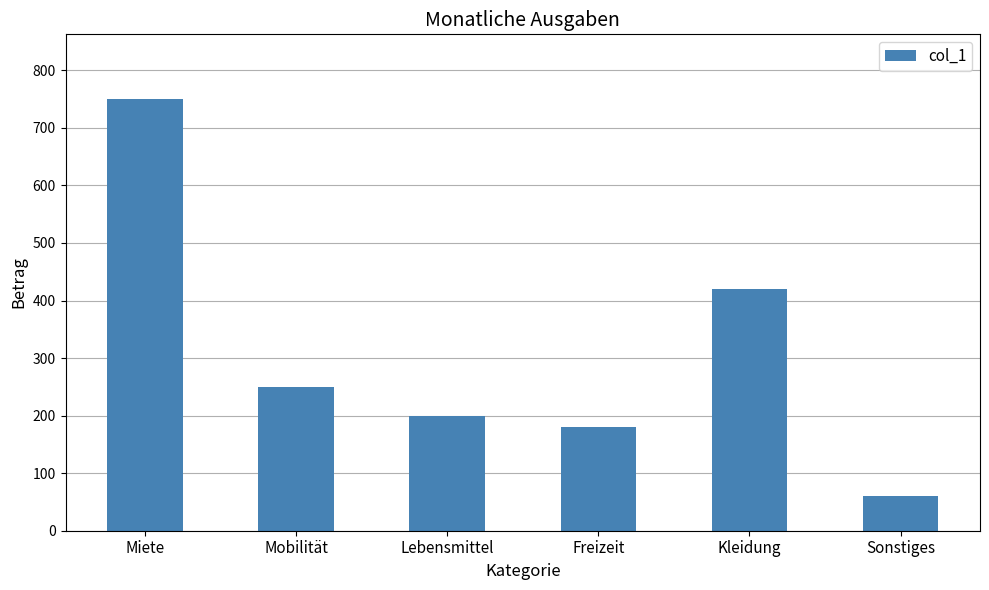

Which has a higher value, Kleidung or Sonstiges?

Kleidung